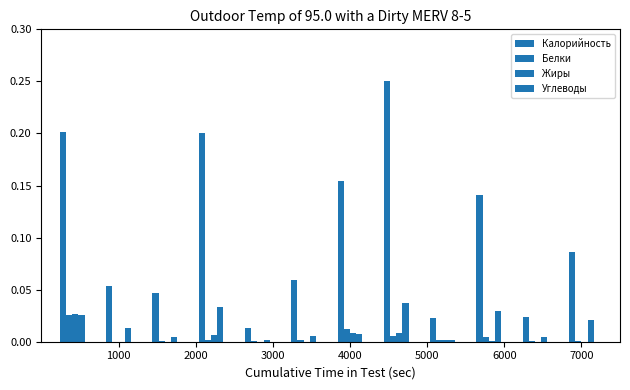

How many groups of bars are there?

12